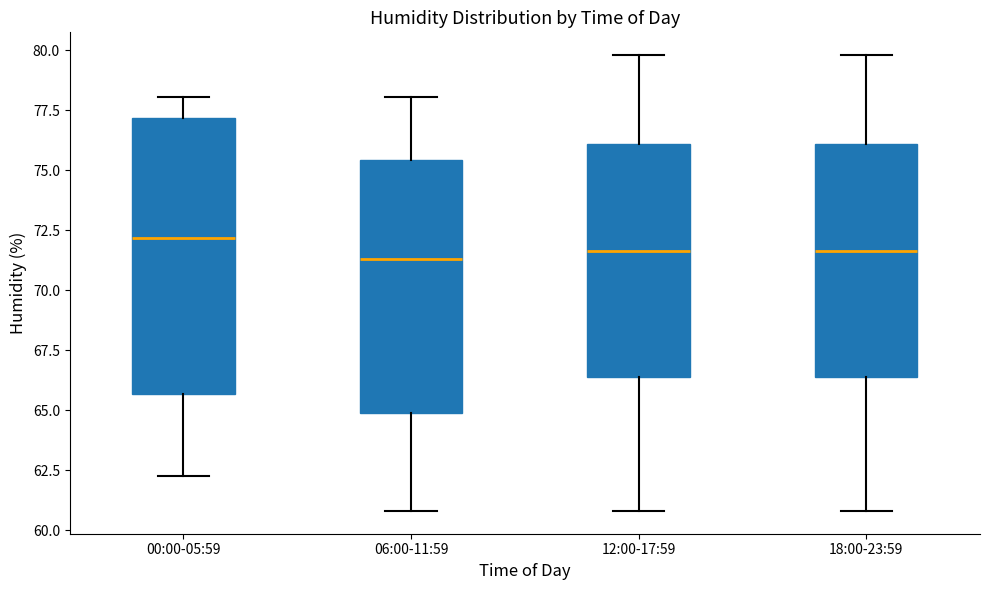

Comparing the boxes themselves (not the whiskers), which one is the tallest?

00:00-05:59